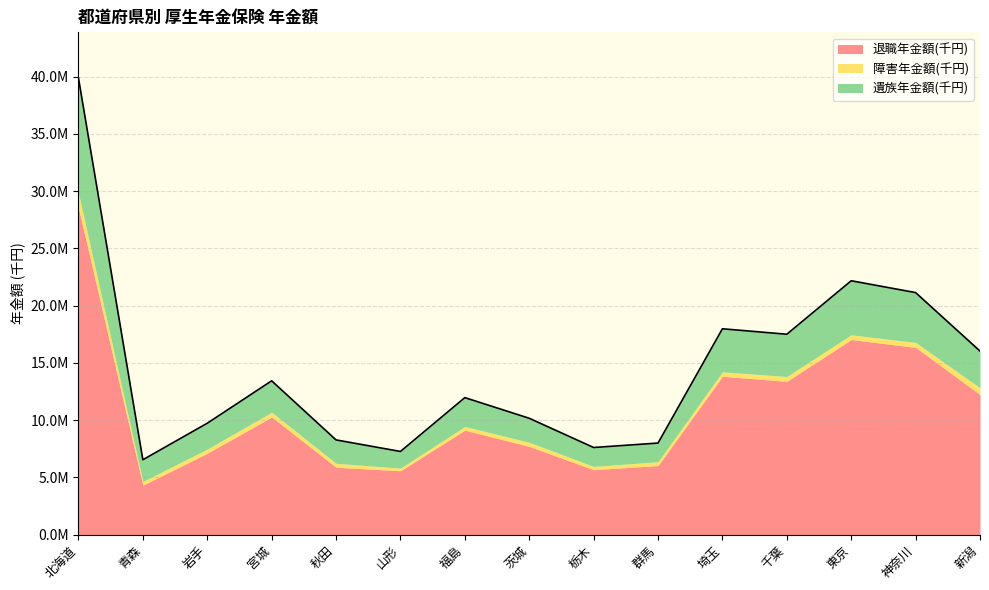

In 退職年金額(千円), how many points are lower than both neighbors (excluding endpoints)?

4